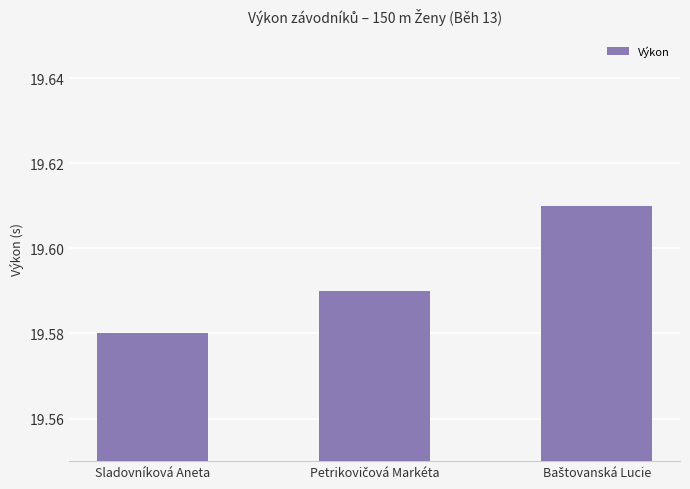

At which category does the chart reach its minimum across all series?

Sladovníková Aneta